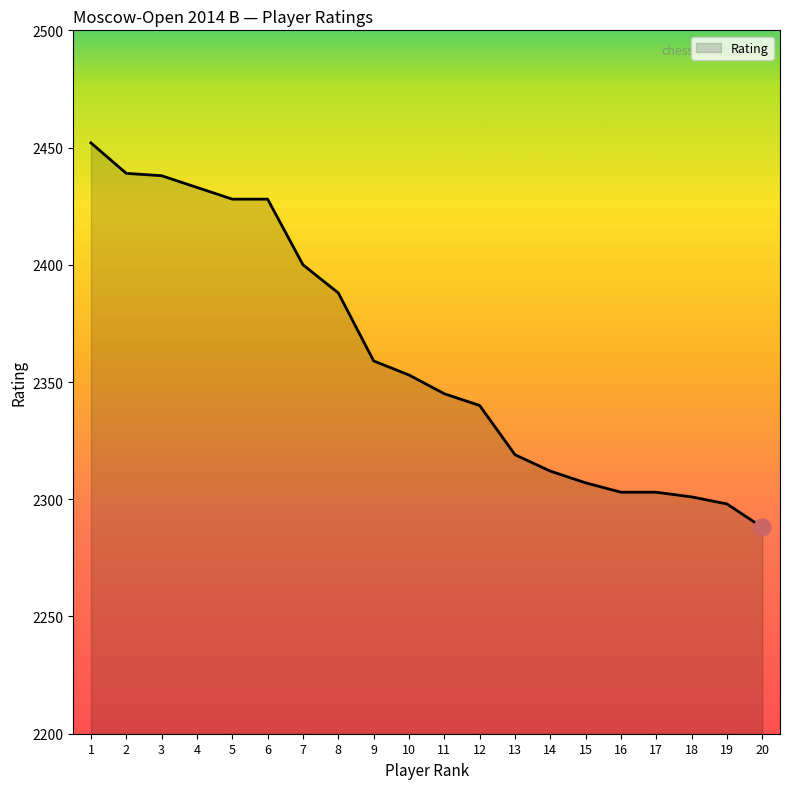

What is the change in value from 9 to 12?

-19